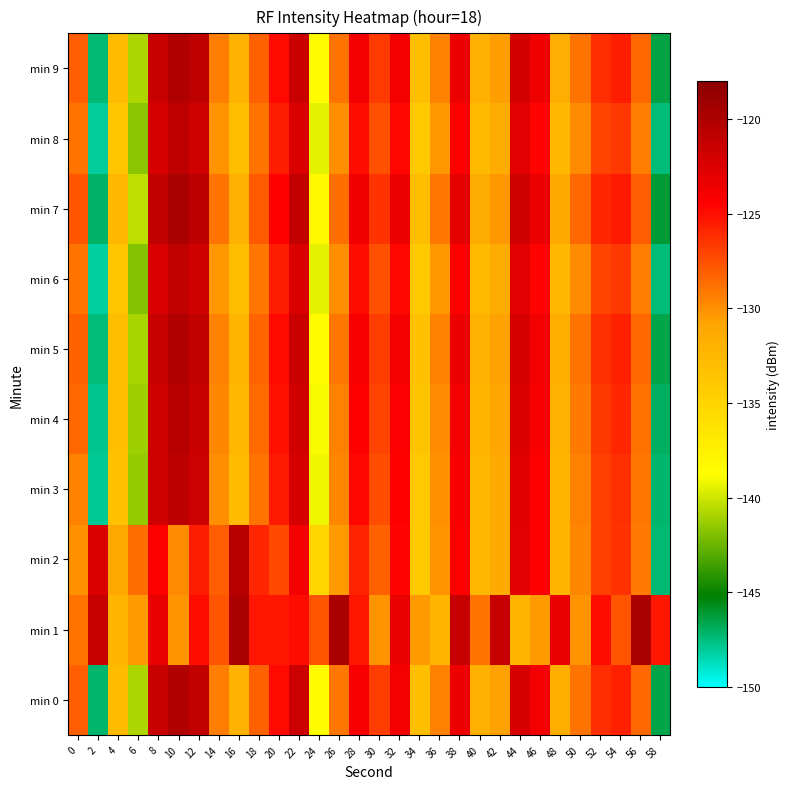

Which has a higher value, 54 or 30?

54